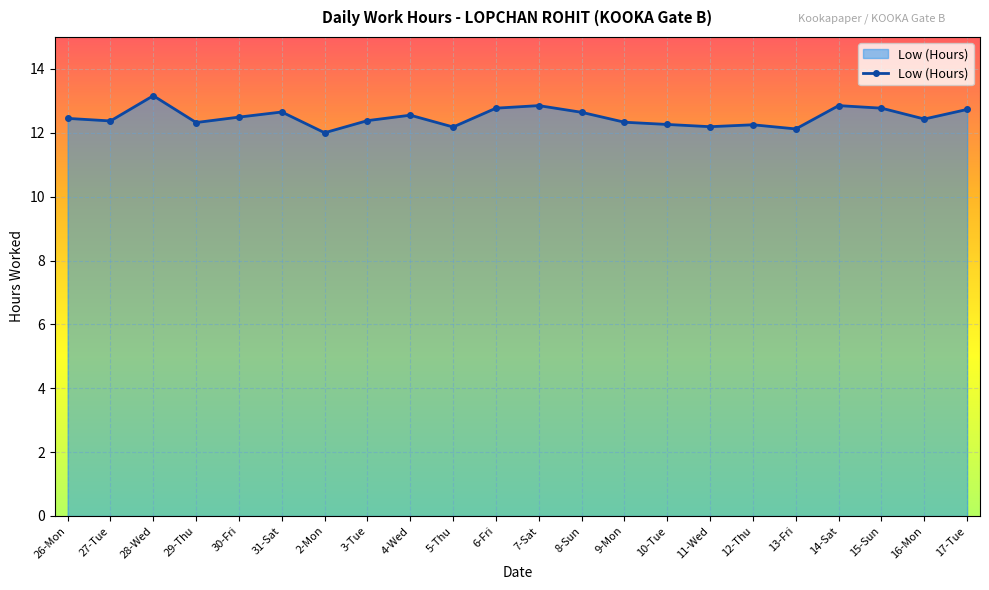

How many series are shown in this chart?

1